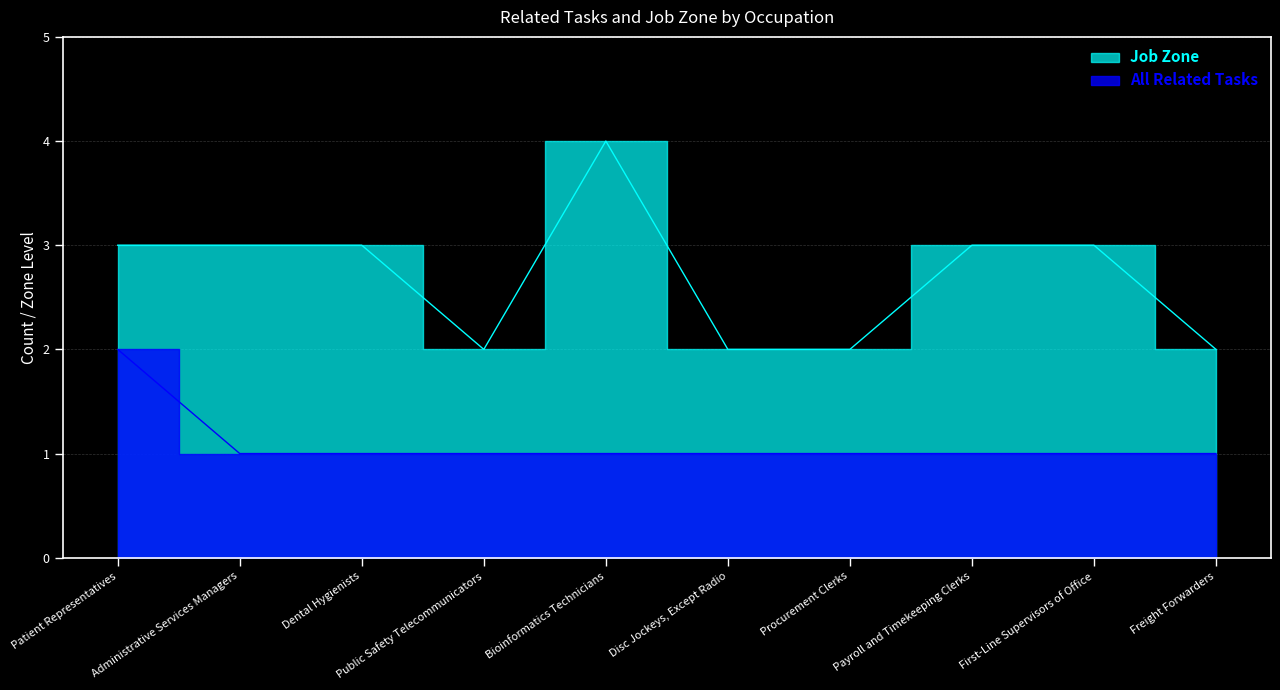

True or false: All Related Tasks has more than 1 points higher than both neighbors.

False